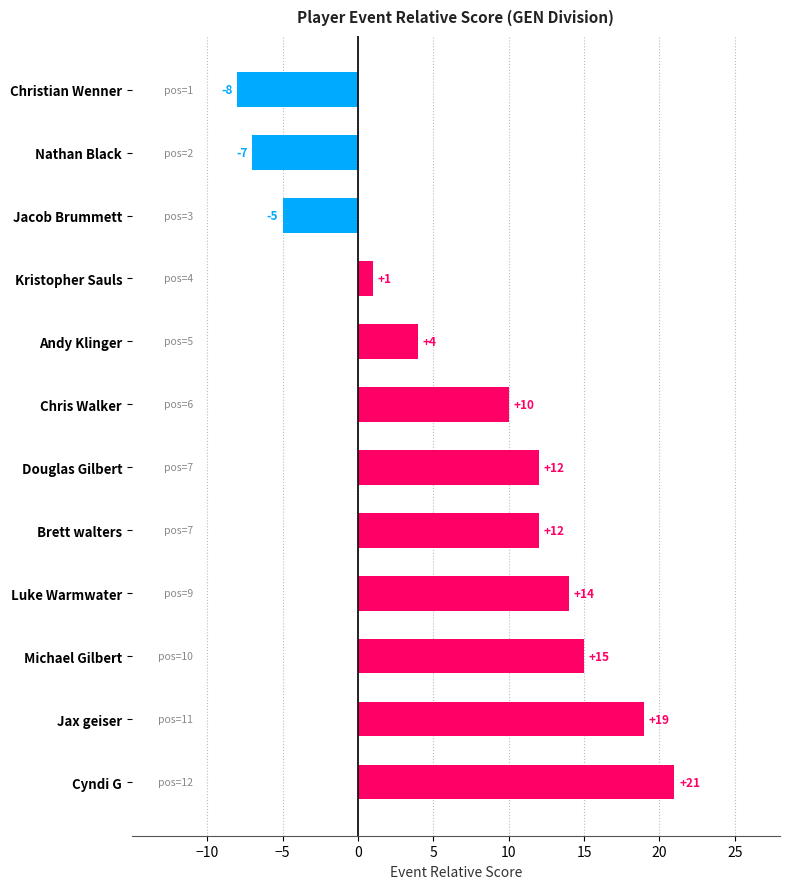

How many distinct data groups are displayed?

1